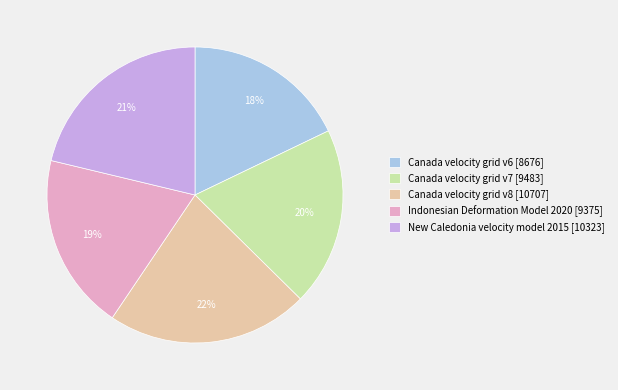

Between Canada velocity grid v7 [9483] and Canada velocity grid v8 [10707], which is larger?

Canada velocity grid v8 [10707]